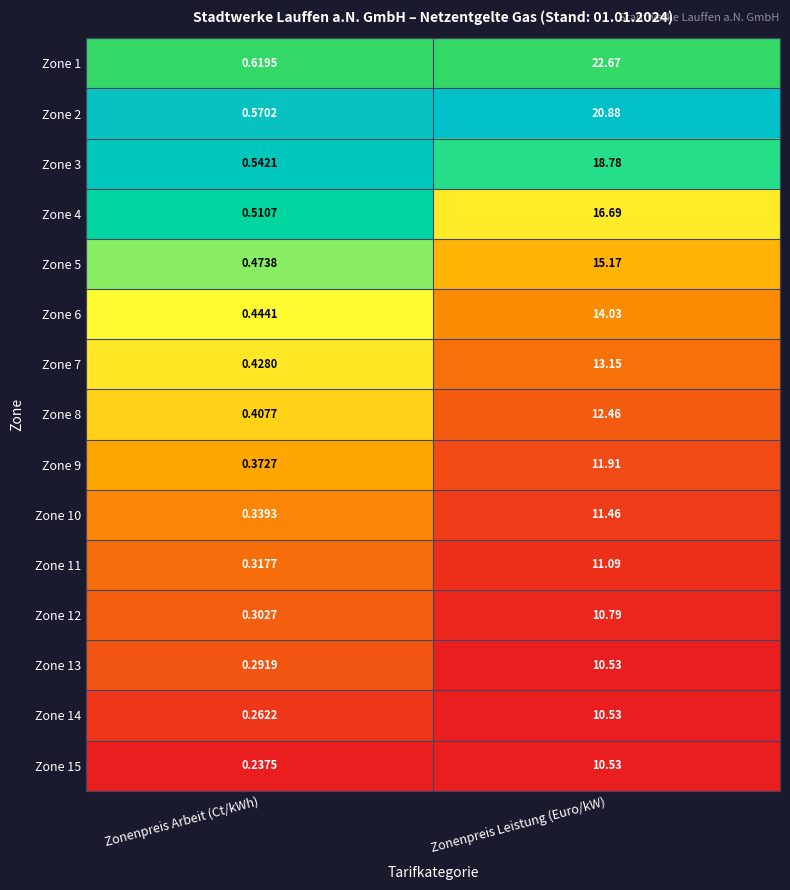

List the labels in order of Zone 9 value, largest first.

Zonenpreis Leistung (Euro/kW), Zonenpreis Arbeit (Ct/kWh)